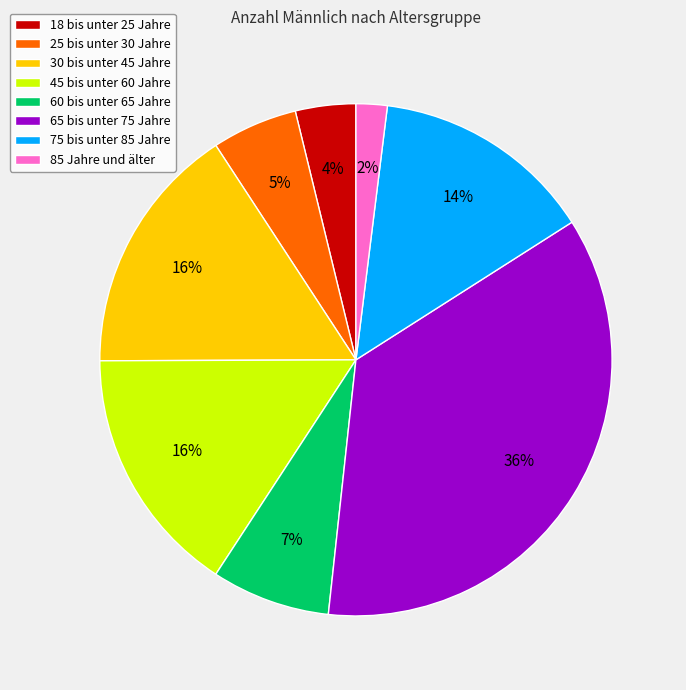

True or false: 45 bis unter 60 Jahre accounts for 16% of the total.

True